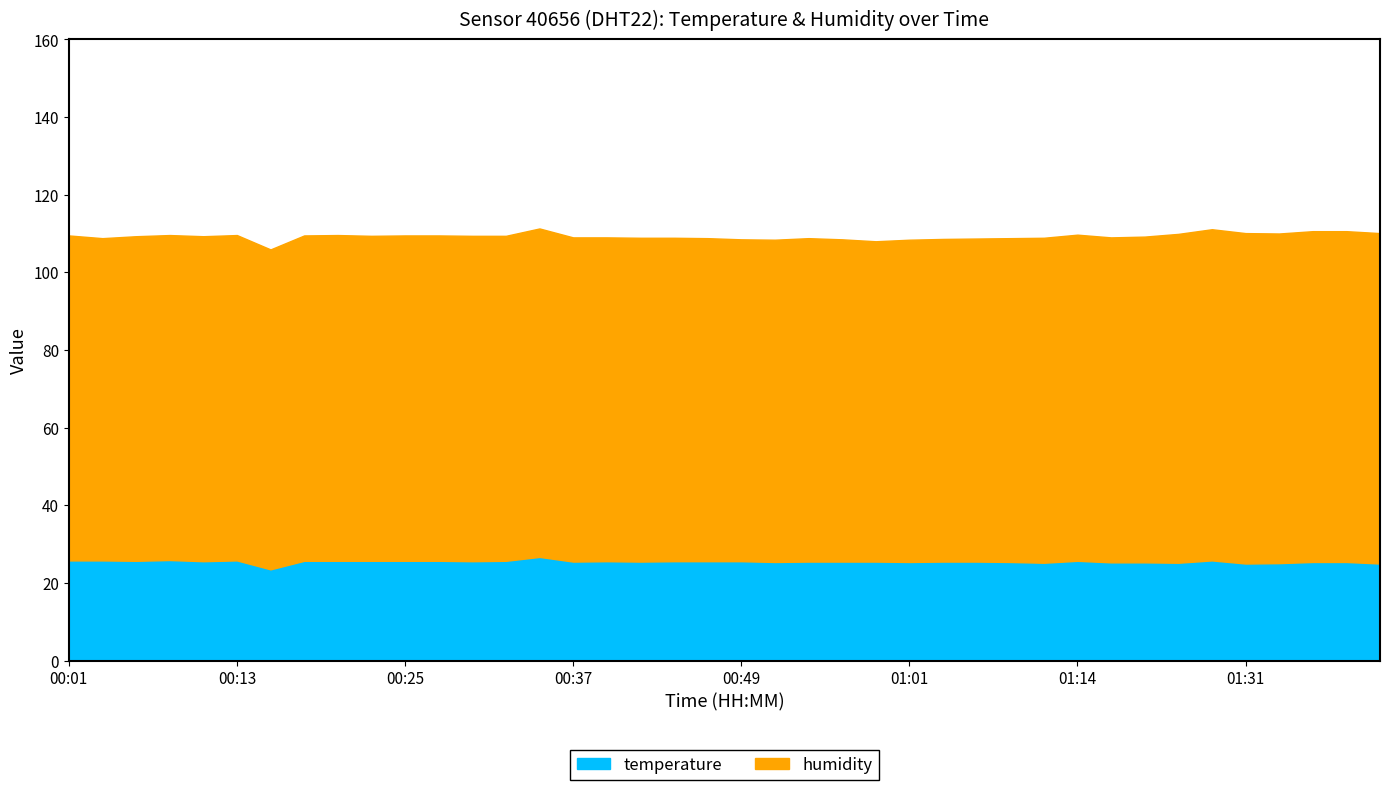

What is the label of the 4th point from the left?

00:08